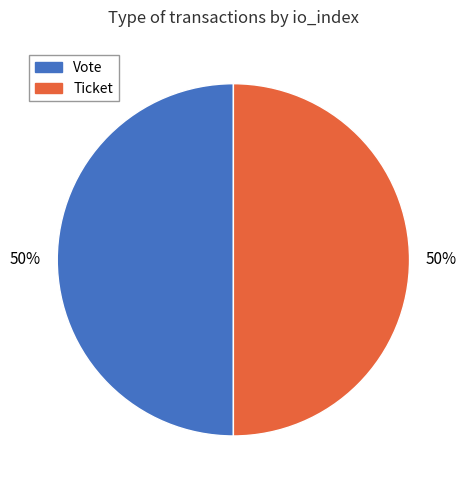

To the nearest percent, what is the average slice percentage?

50%